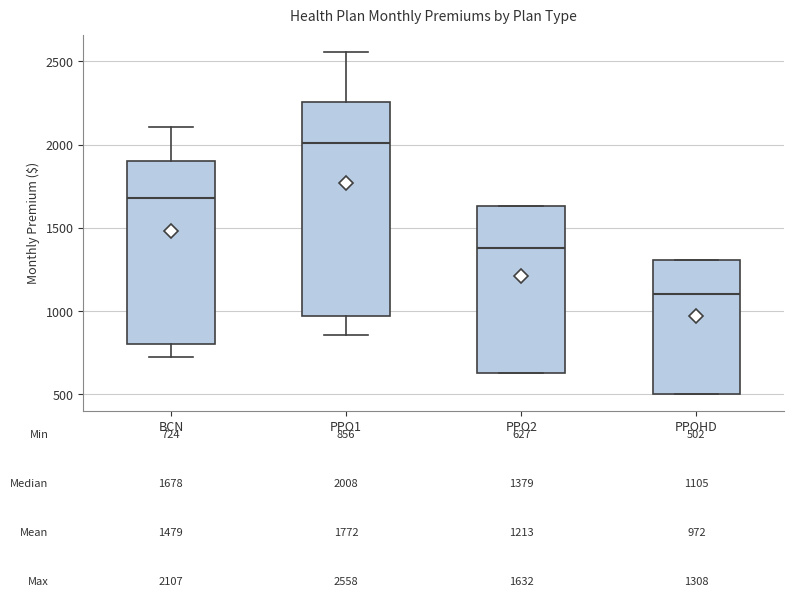

Which box is the tallest, from its lower edge to its upper edge?

PPO1